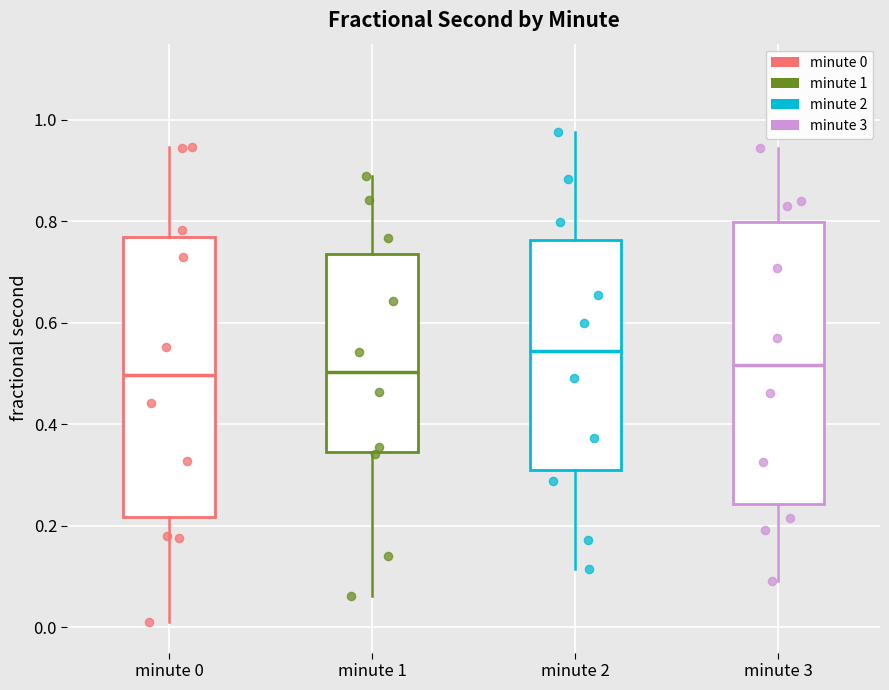

Where is the lower edge of the box for minute 3 on the y-axis? The values are not printed on the chart, so give them approximately, as read against the axis.

0.24